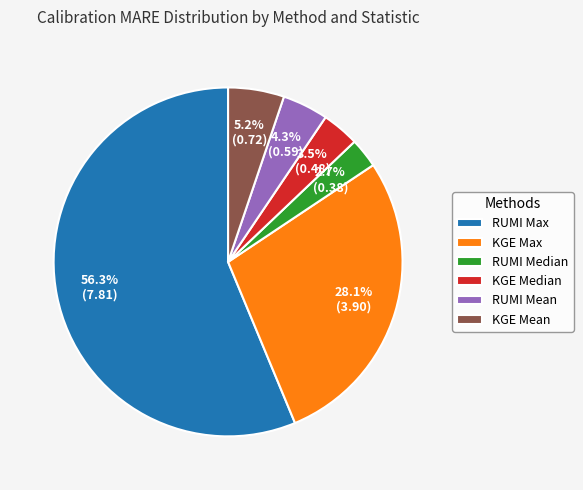

Approximately how many times larger is the value at KGE Max compared to RUMI Max?

0.5